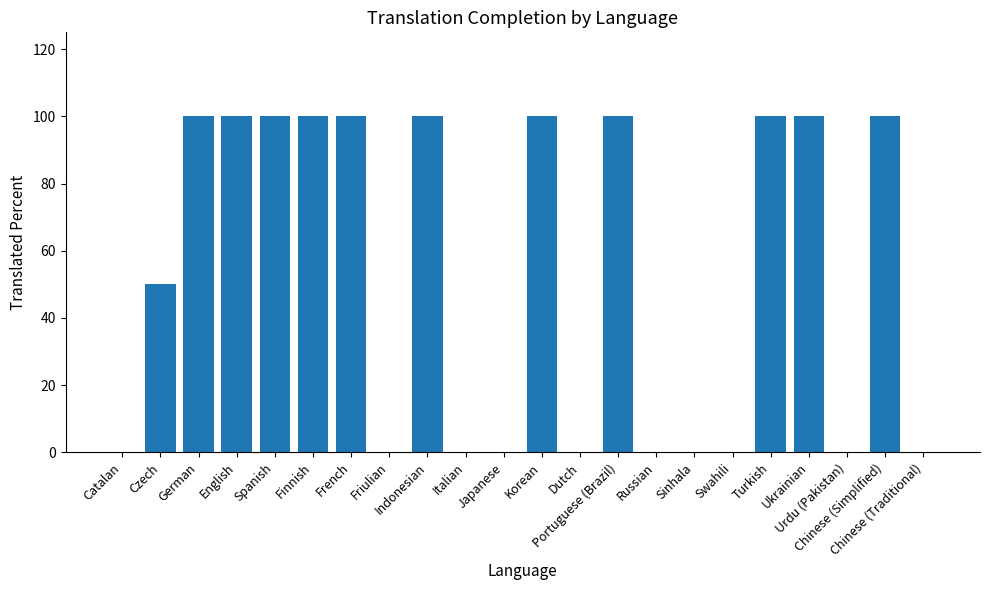

What value does the data have at Portuguese (Brazil)?

100